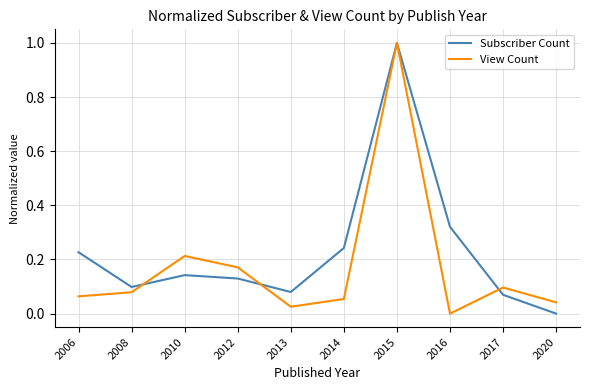

Rank the series at 2014 from lowest to highest value.

View Count, Subscriber Count